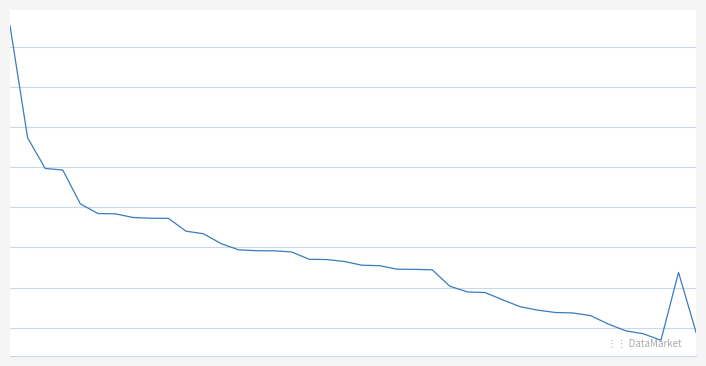

Reading left to right, transcribe all the data shown in this chart.

2.4	1.7	1.5	1.5	1.3	1.2	1.2	1.2	1.2	1.2	1.1	1.1	1.0	1.0	1.0	1.0	1.0	0.9	0.9	0.9	0.9	0.9	0.9	0.9	0.9	0.8	0.7	0.7	0.7	0.6	0.6	0.6	0.6	0.6	0.5	0.5	0.5	0.4	0.8	0.5